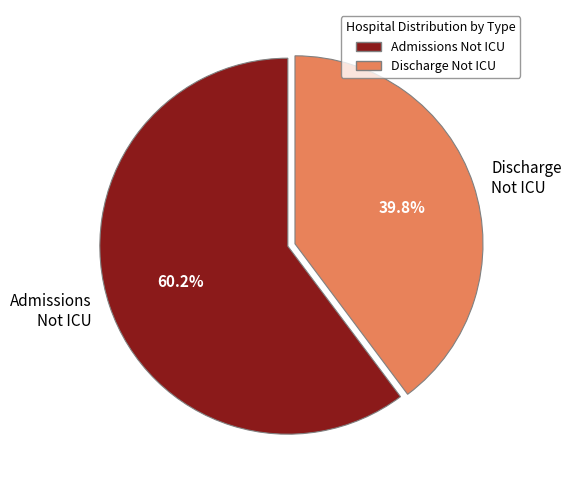

Which slice represents more than half of the pie?

Admissions Not ICU